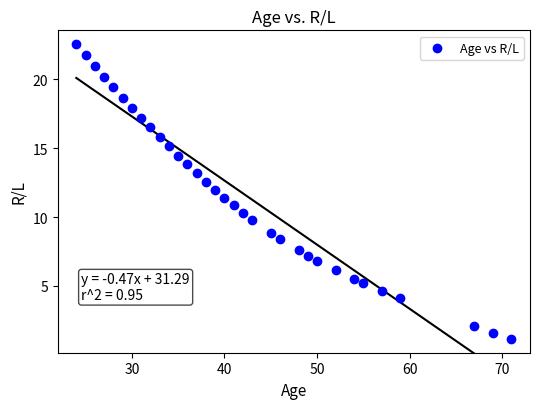

What is the range of X values (max minus min)?

47.0